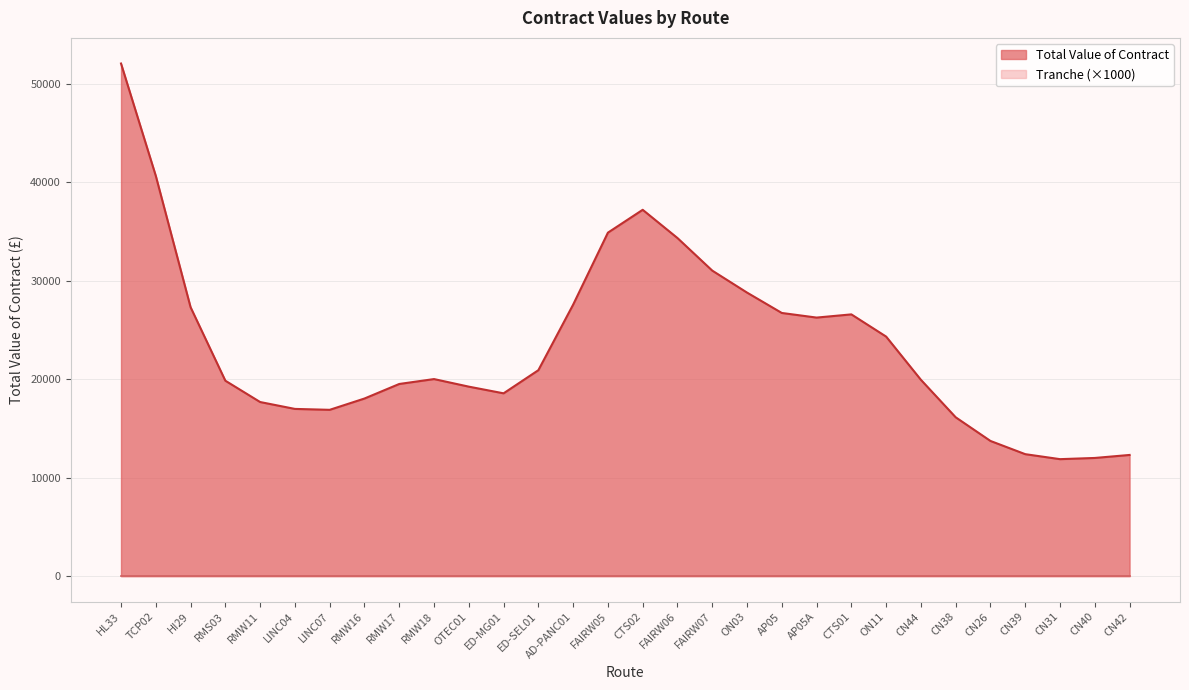

True or false: Total Value of Contract has more than 2 interior local peaks.

True